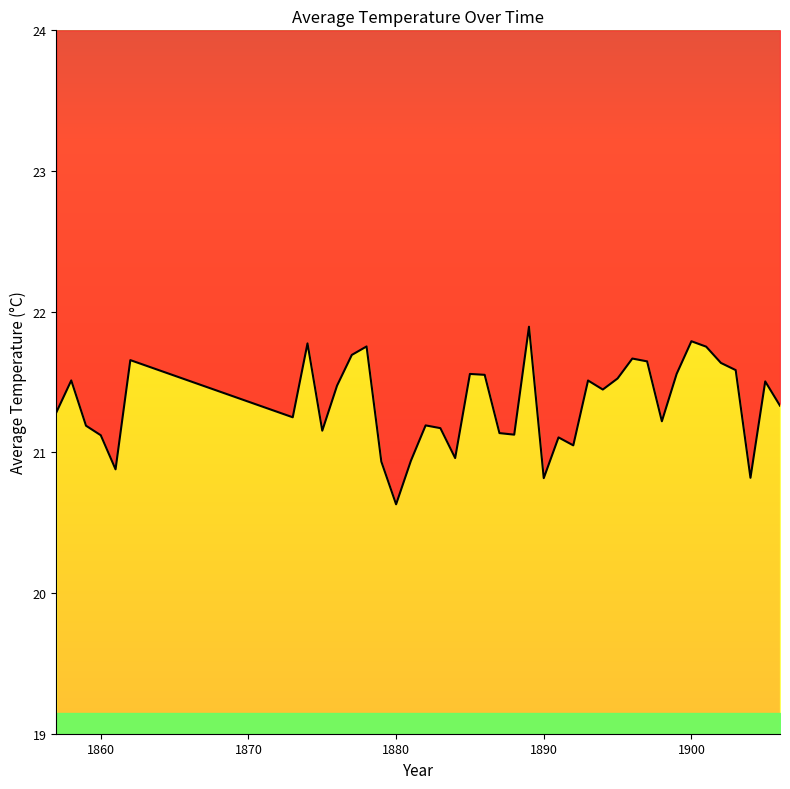

Does the chart have visible grid lines?

No